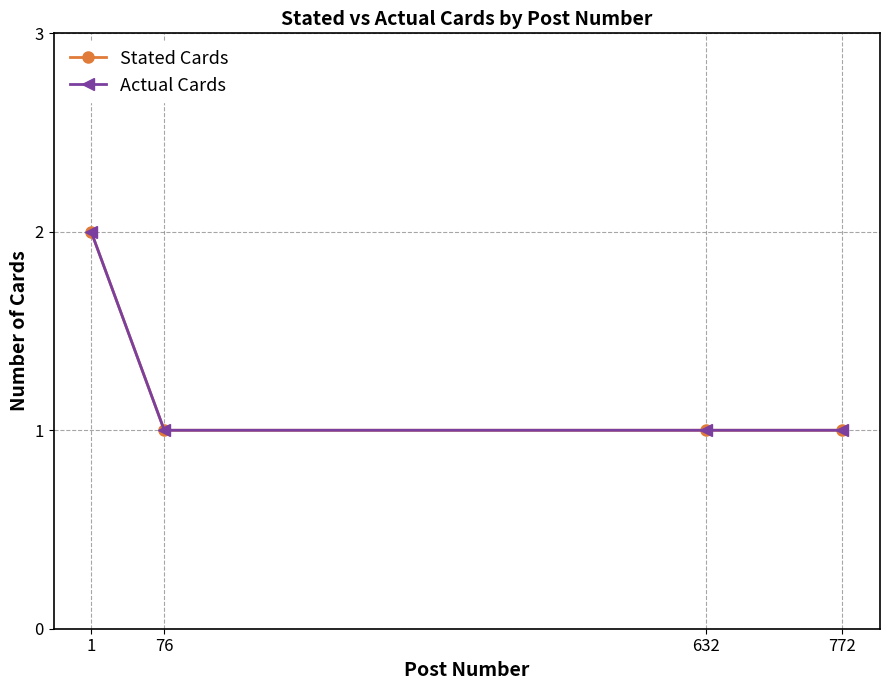

What is the sum of the Stated Cards values at 76 and 772?

2